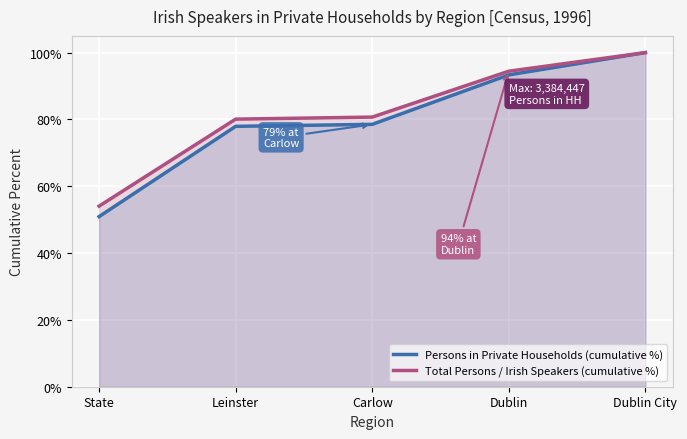

Rank the series by their maximum value, from highest to lowest.

Persons in Private Households (cumulative %), Total Persons / Irish Speakers (cumulative %)